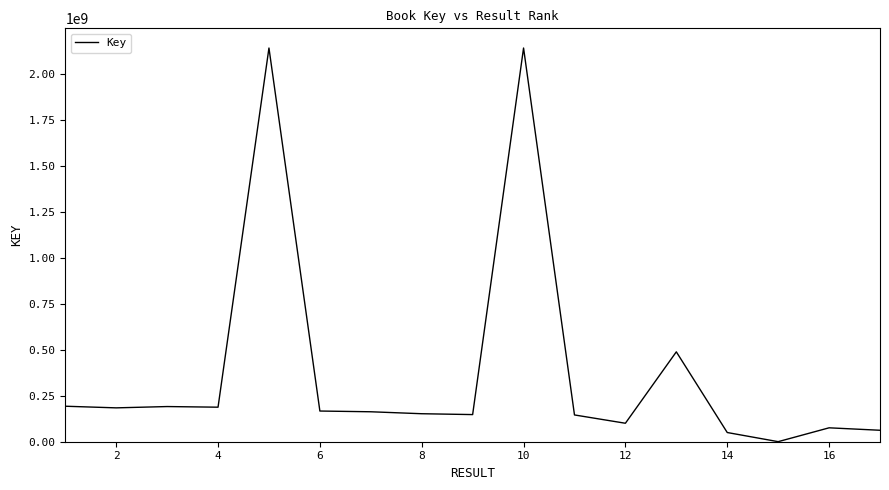

Does the chart have visible grid lines?

No